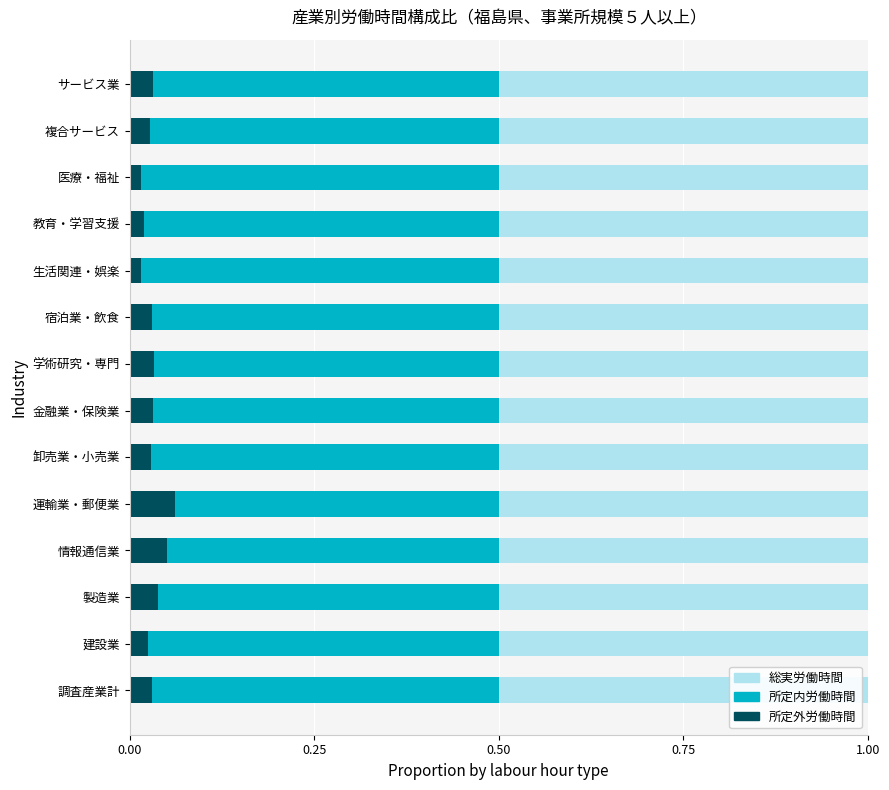

What is the total value across all series at 複合サービス?

1.0